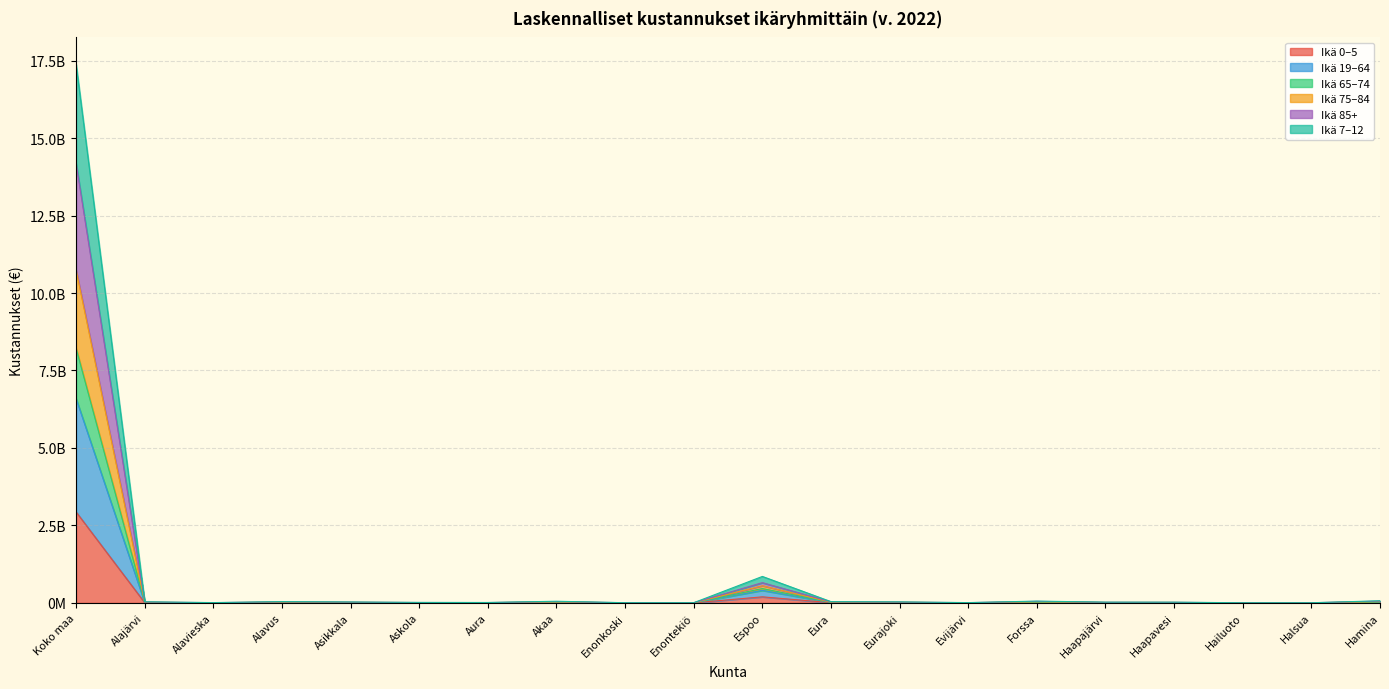

True or false: Ikä 7–12 and Ikä 75–84 cross at least once.

False